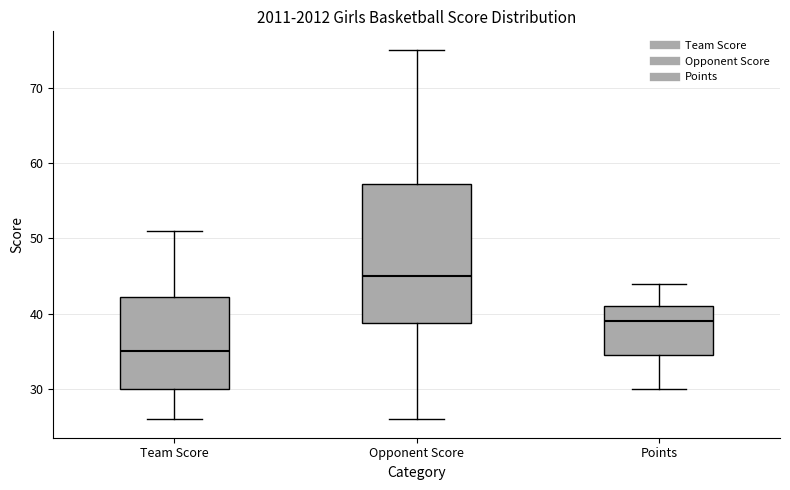

Comparing the boxes themselves (not the whiskers), which one is the tallest?

Opponent Score